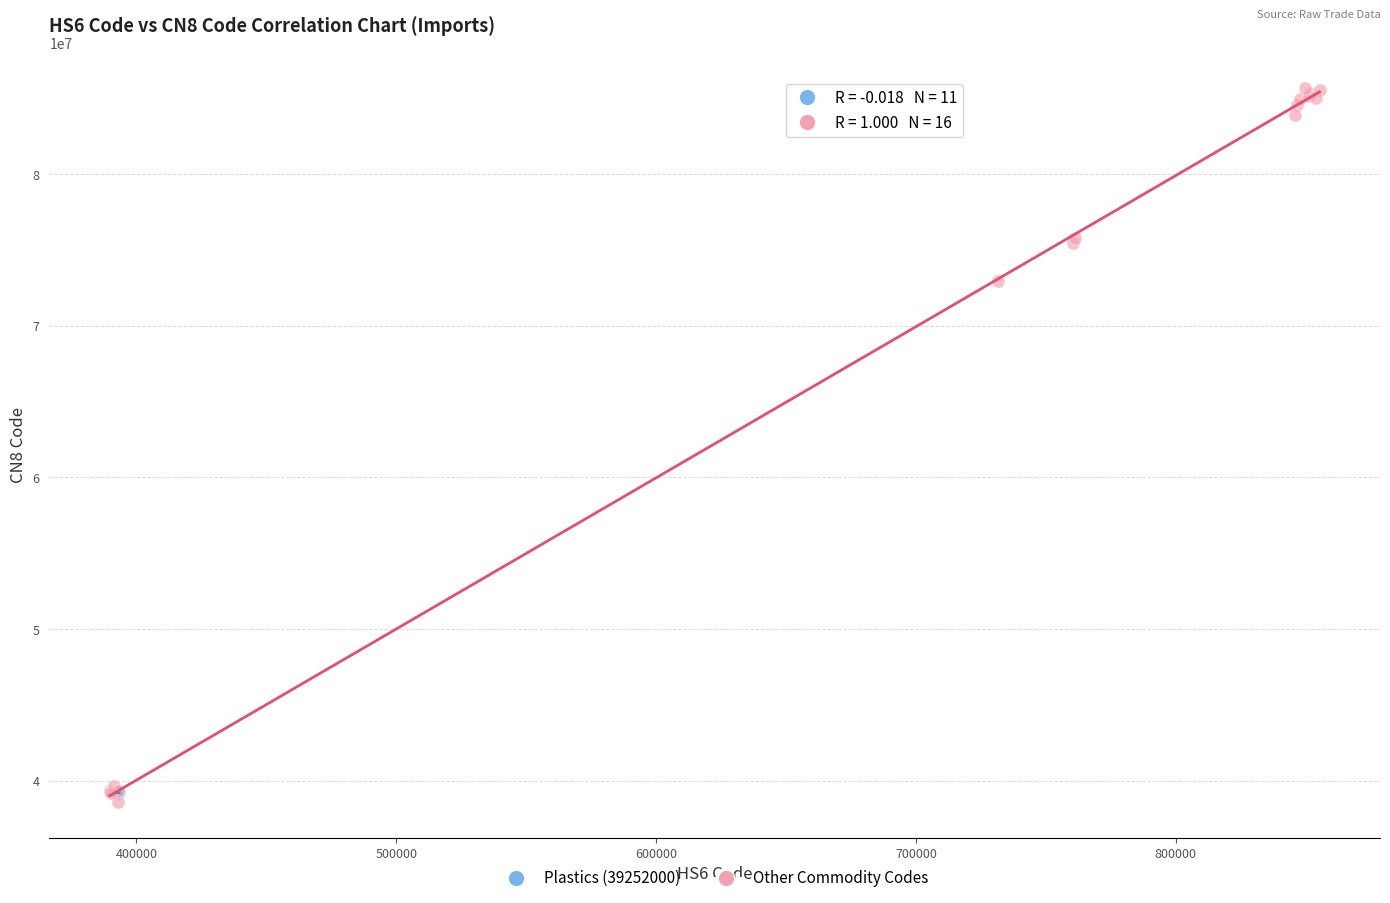

Which series contains the highest Y value?

Other Commodity Codes